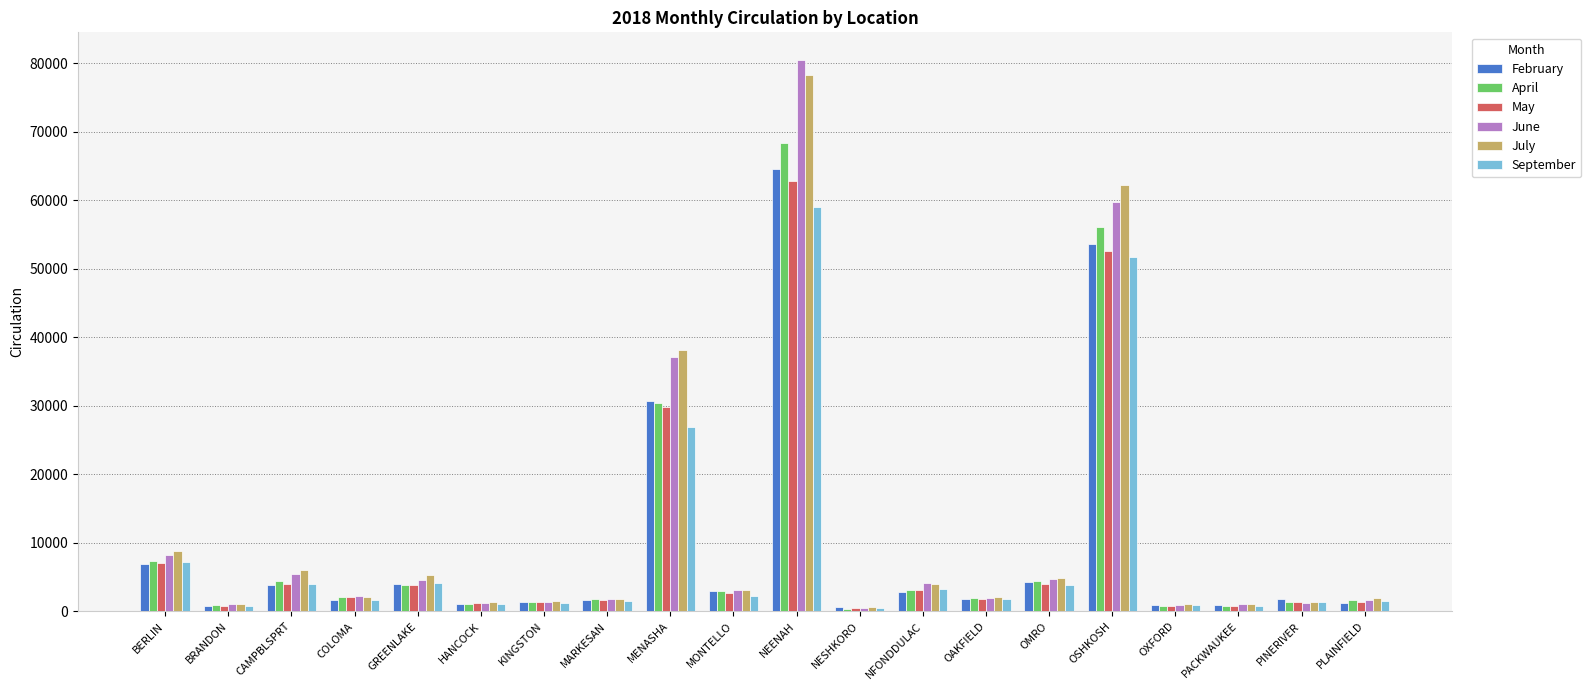

Does the chart contain any negative values?

No